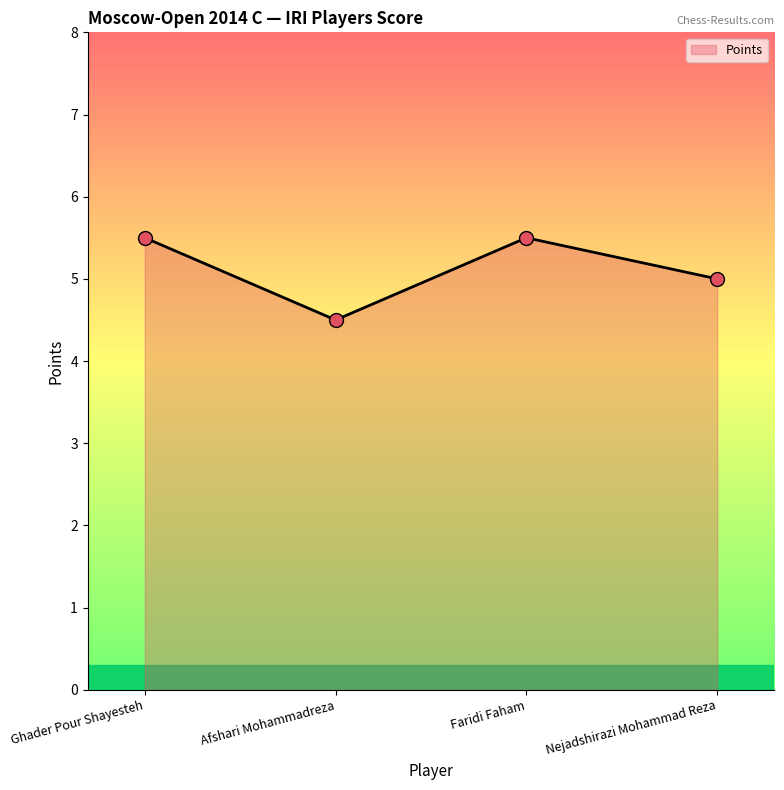

What is the change in value from Faridi Faham to Nejadshirazi Mohammad Reza?

-0.5